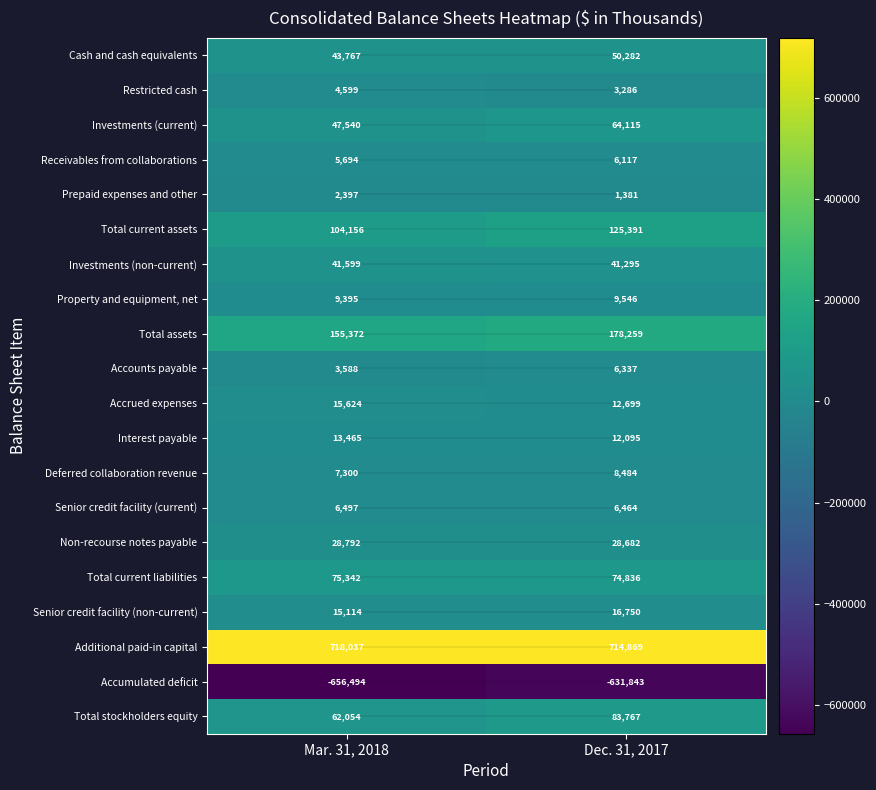

Which series has the largest total across all categories?

Additional paid-in capital